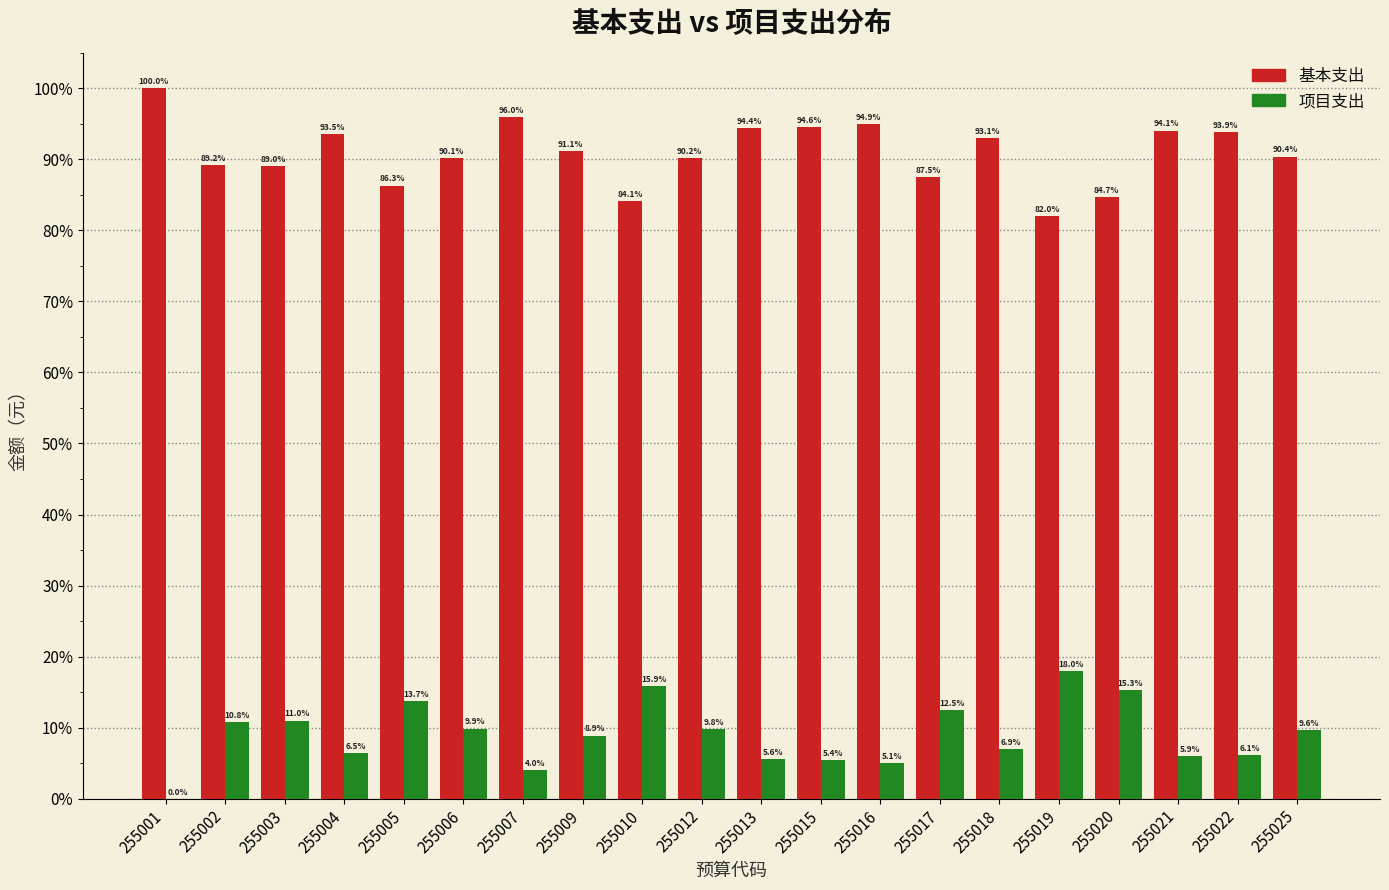

Reading right to left, what are all the values shown in this chart?

基本支出: 255025=90.4	255022=93.9	255021=94.1	255020=84.7	255019=82.0	255018=93.1	255017=87.5	255016=94.9	255015=94.6	255013=94.4	255012=90.2	255010=84.1	255009=91.1	255007=96.0	255006=90.1	255005=86.3	255004=93.5	255003=89.0	255002=89.2	255001=100.0
项目支出: 255025=9.6	255022=6.1	255021=5.9	255020=15.3	255019=18.0	255018=6.9	255017=12.5	255016=5.1	255015=5.4	255013=5.6	255012=9.8	255010=15.9	255009=8.9	255007=4.0	255006=9.9	255005=13.7	255004=6.5	255003=11.0	255002=10.8	255001=0.0